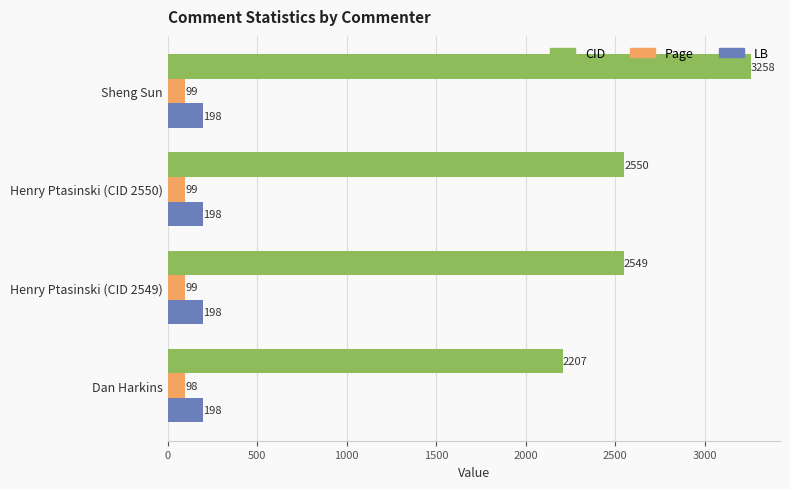

List the series in order of their peak value, lowest first.

Page, LB, CID